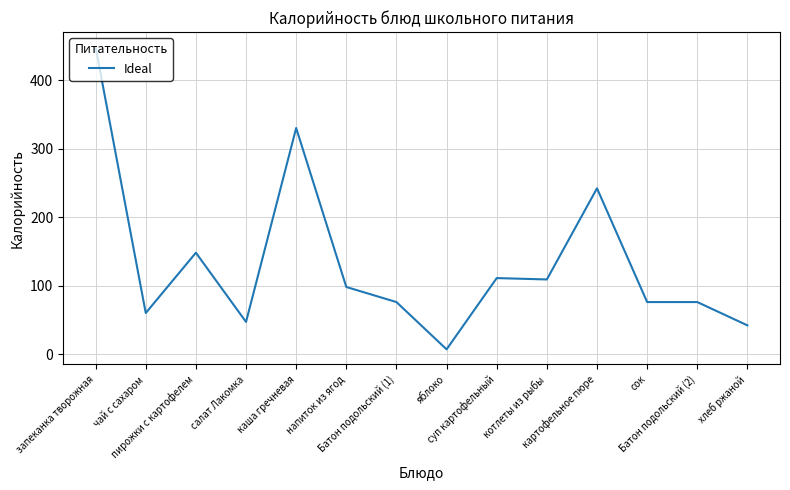

Where is the first local maximum?

пирожки с картофелем